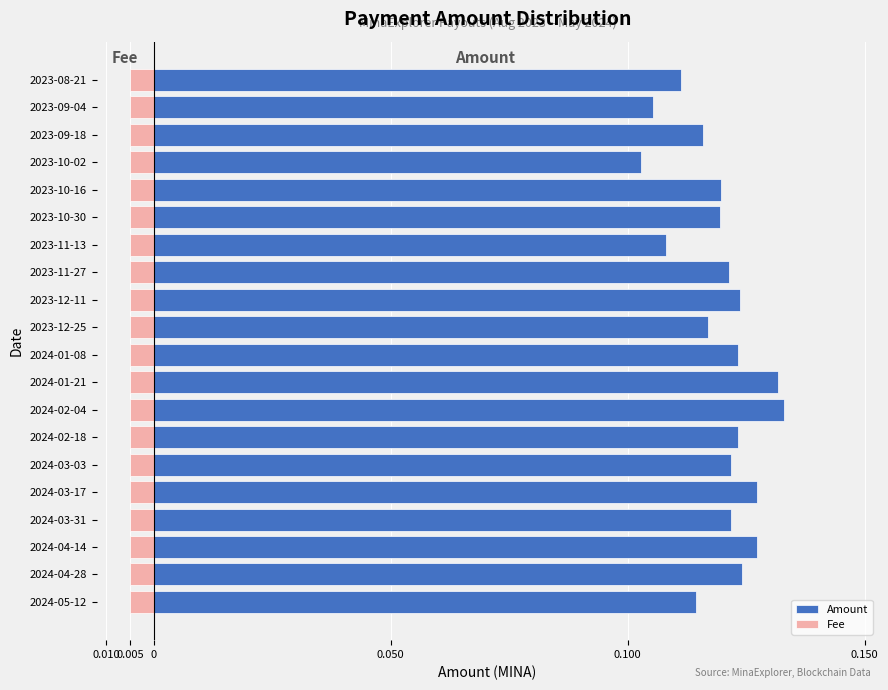

How many bars are there in each group?

2